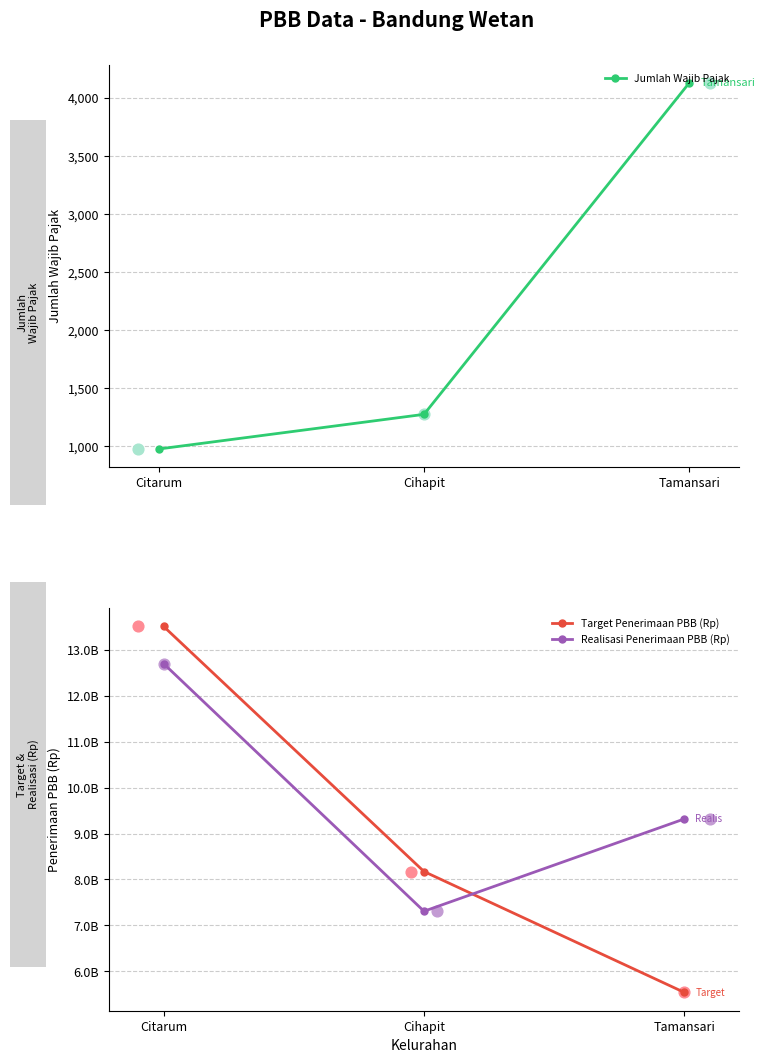

What is the total value across all series at Citarum?

26206782206